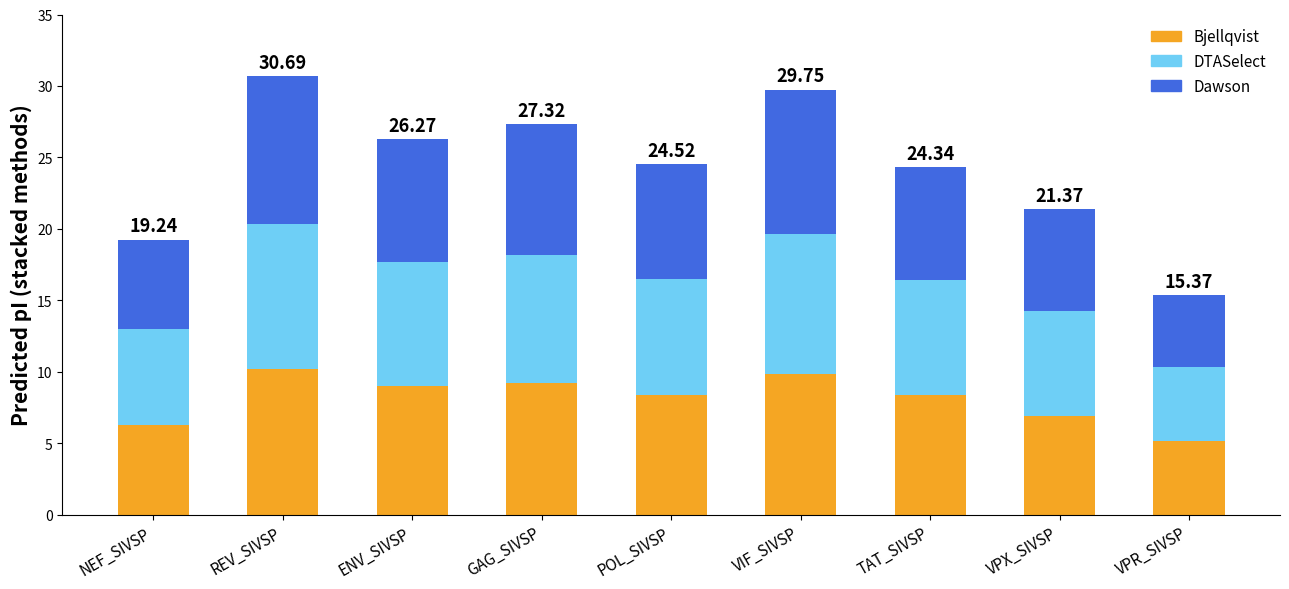

How many series are shown in this chart?

3